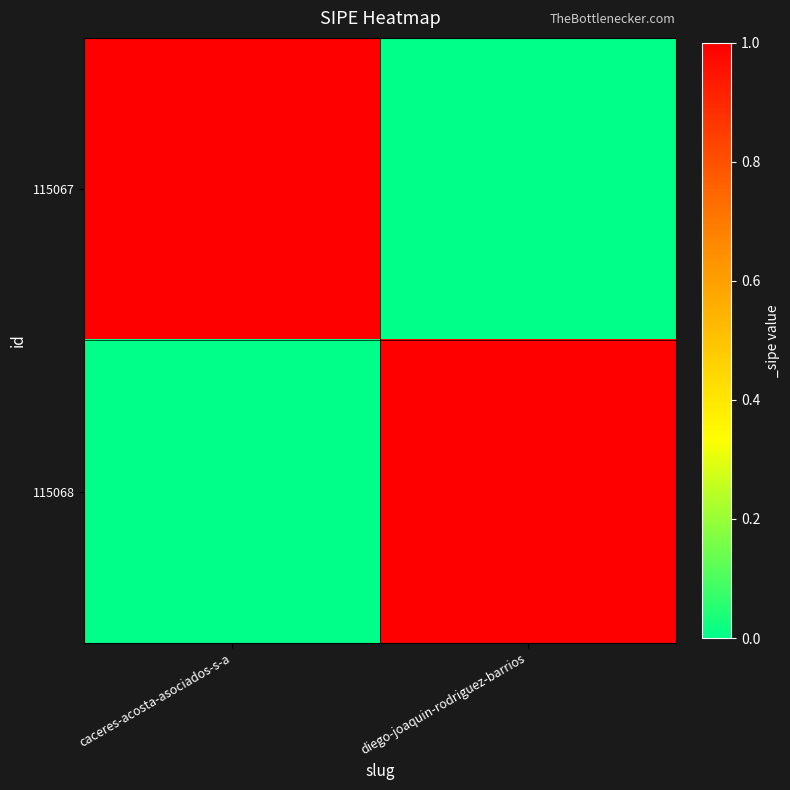

List the series in order of their peak value, lowest first.

115067, 115068